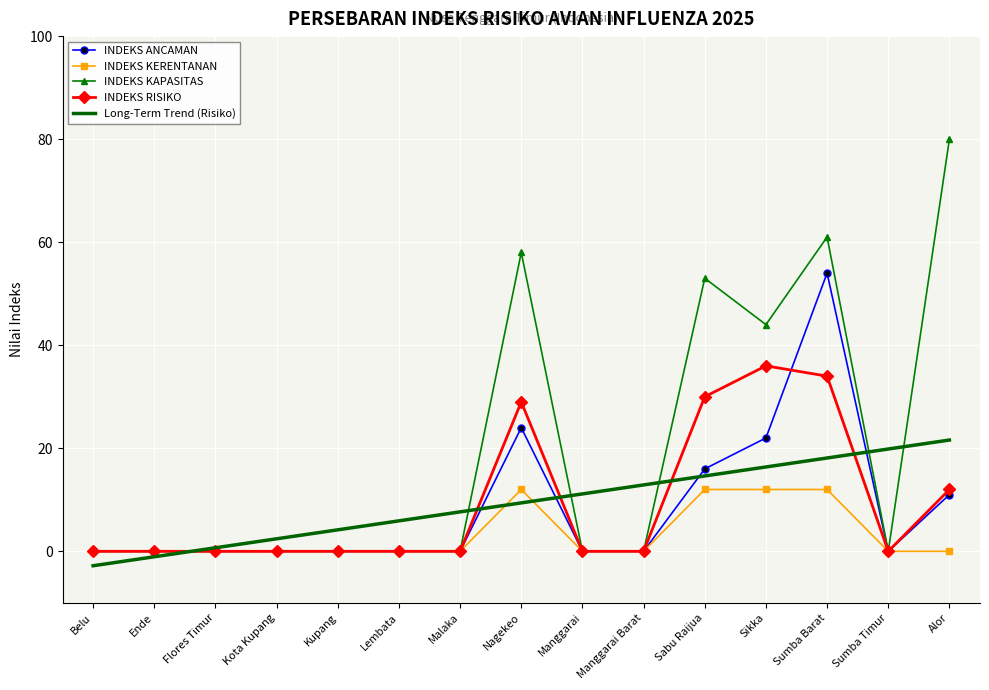

What position from the right is Lembata?

10